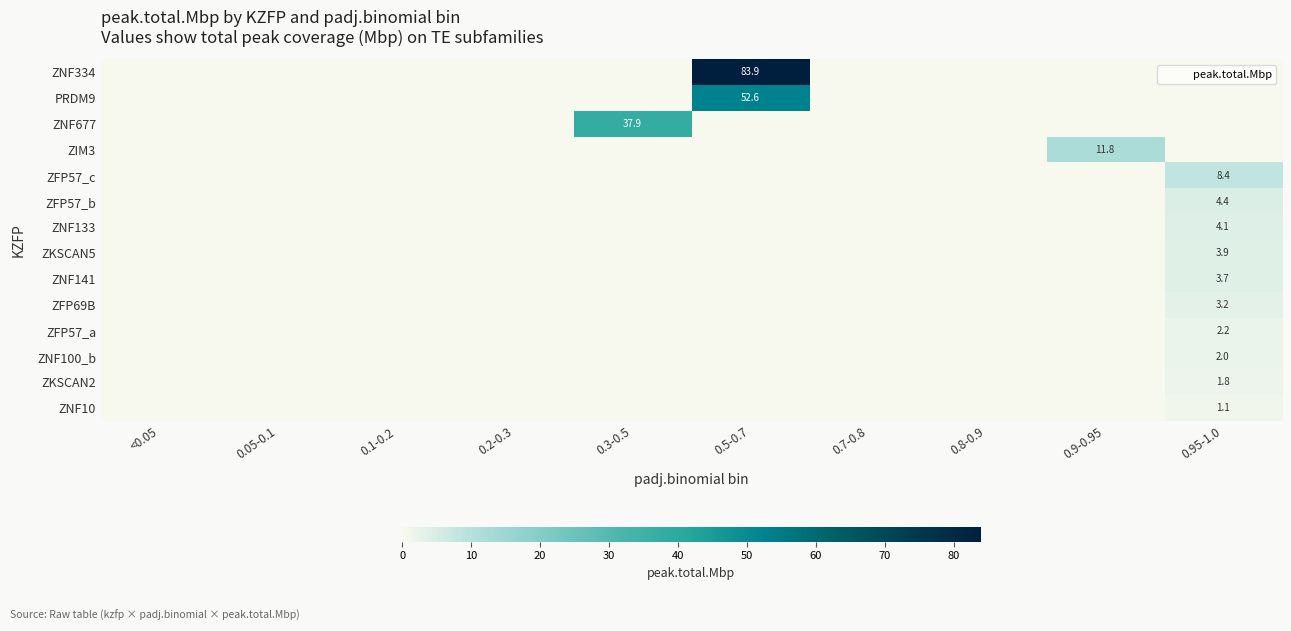

At how many categories does at least one series exceed 47?

1